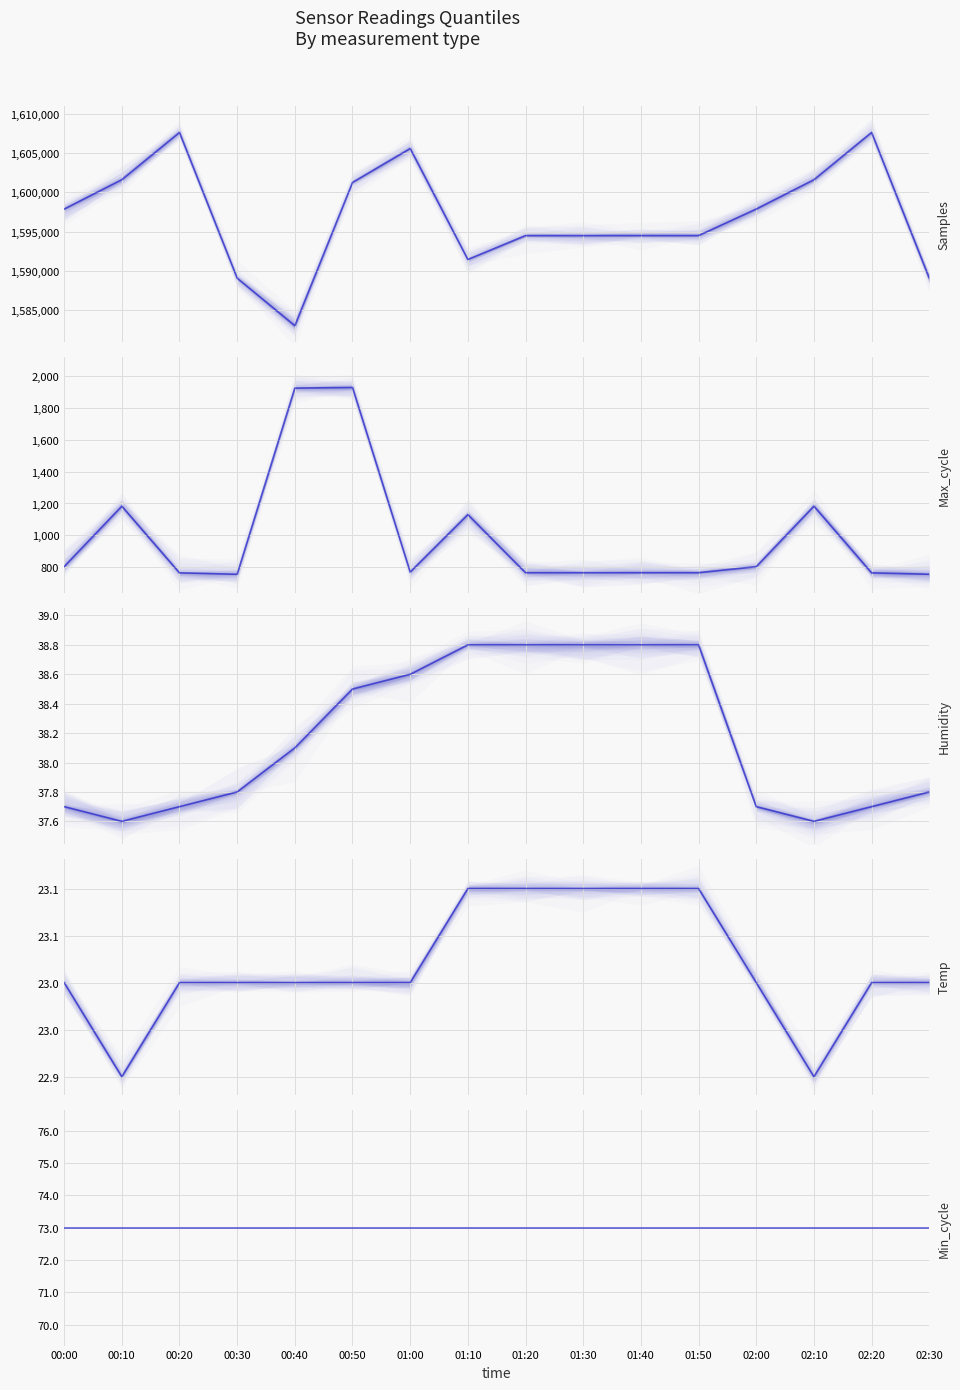

Which category has the highest value across all series?

00:20